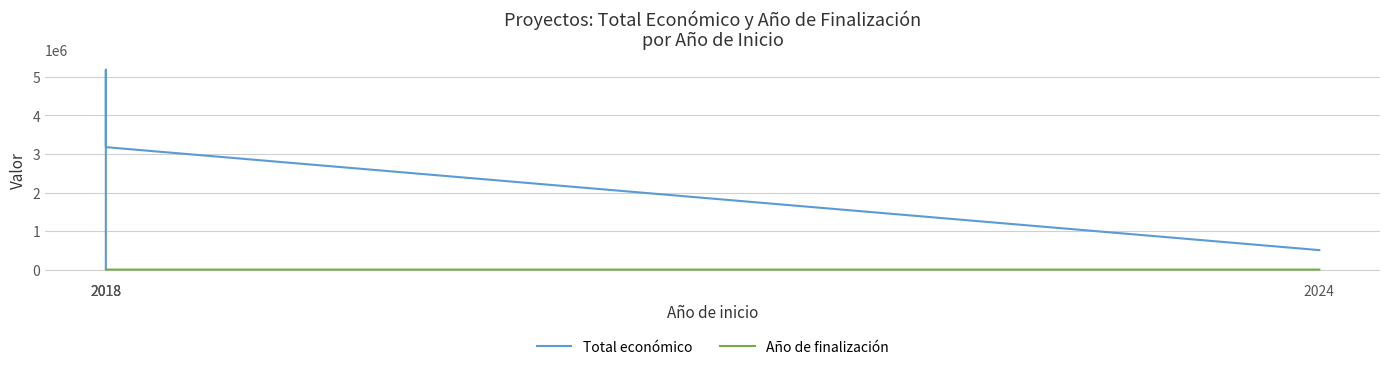

Reading left to right, what are all the values shown in this chart?

Total económico: 2024=507255	2018=3178596	2018=5187255	2018=37924
Año de finalización: 2024=2027	2018=2020	2018=2020	2018=2020